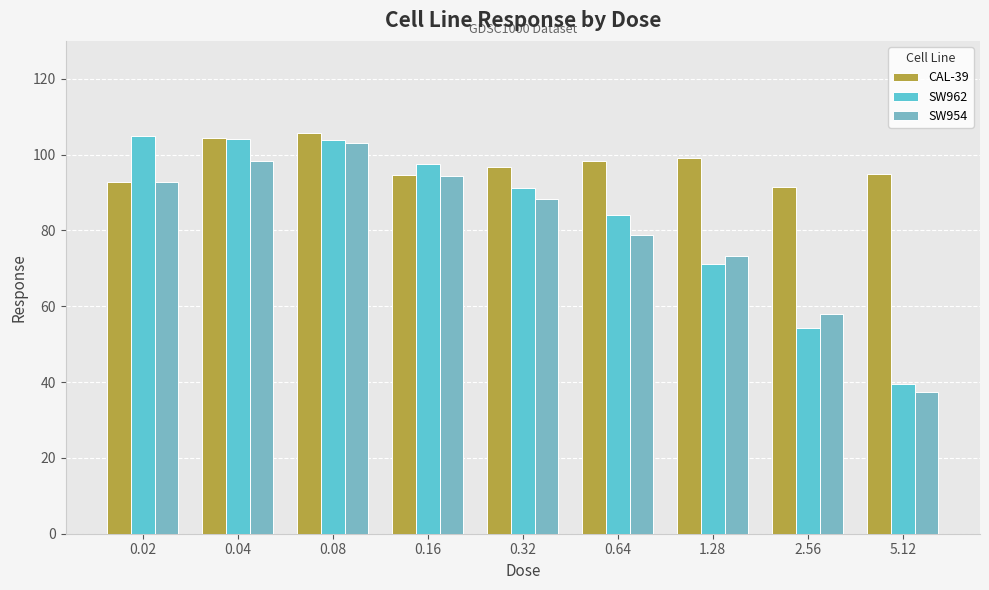

Which category has the lowest value in the SW954 series?

5.12